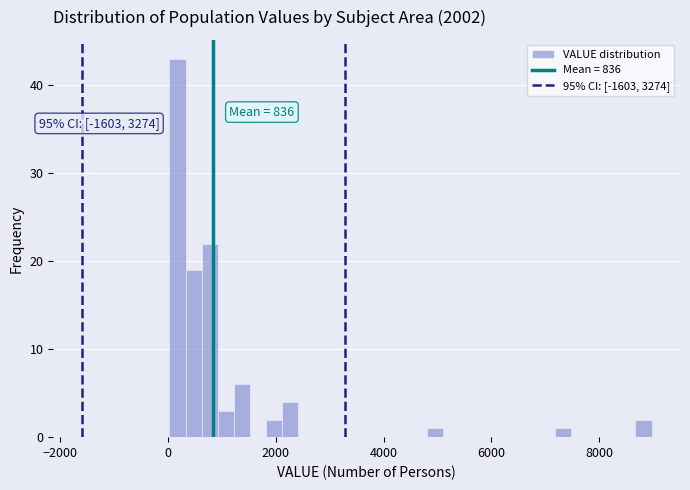

Around what value on the x-axis is the tallest bar? Give the approximate position of its centre, as read against the axis.

200